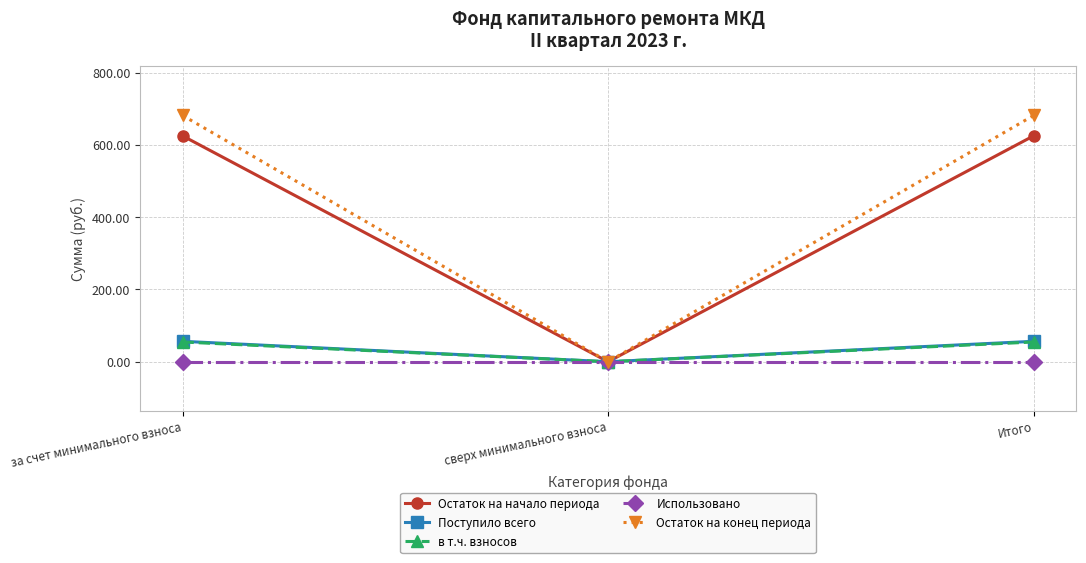

How many lines are shown in the chart?

5